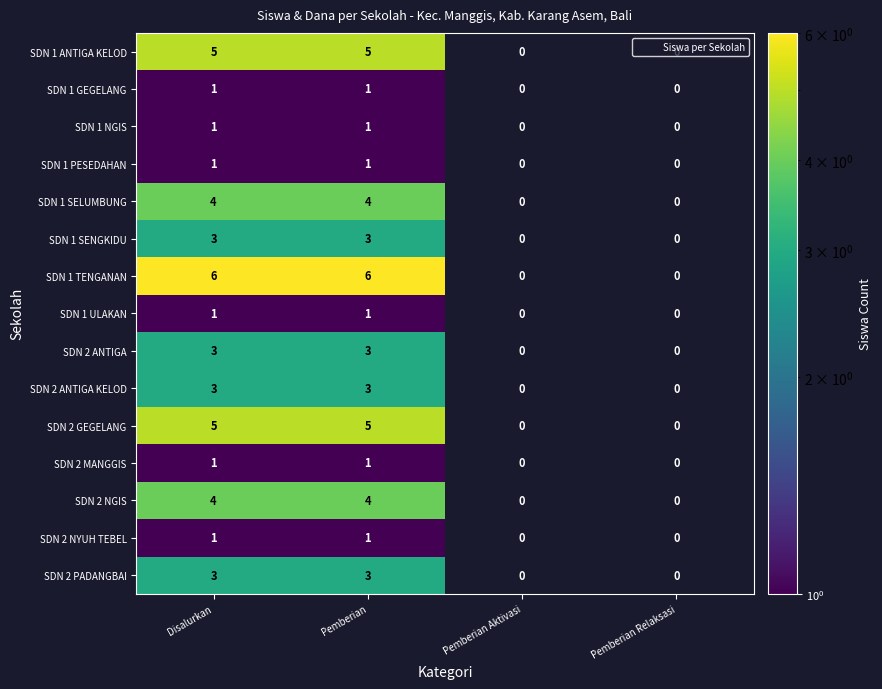

At Pemberian Aktivasi, list the series in order from largest to smallest.

SDN 1 ANTIGA KELOD, SDN 1 GEGELANG, SDN 1 NGIS, SDN 1 PESEDAHAN, SDN 1 SELUMBUNG, SDN 1 SENGKIDU, SDN 1 TENGANAN, SDN 1 ULAKAN, SDN 2 ANTIGA, SDN 2 ANTIGA KELOD, SDN 2 GEGELANG, SDN 2 MANGGIS, SDN 2 NGIS, SDN 2 NYUH TEBEL, SDN 2 PADANGBAI